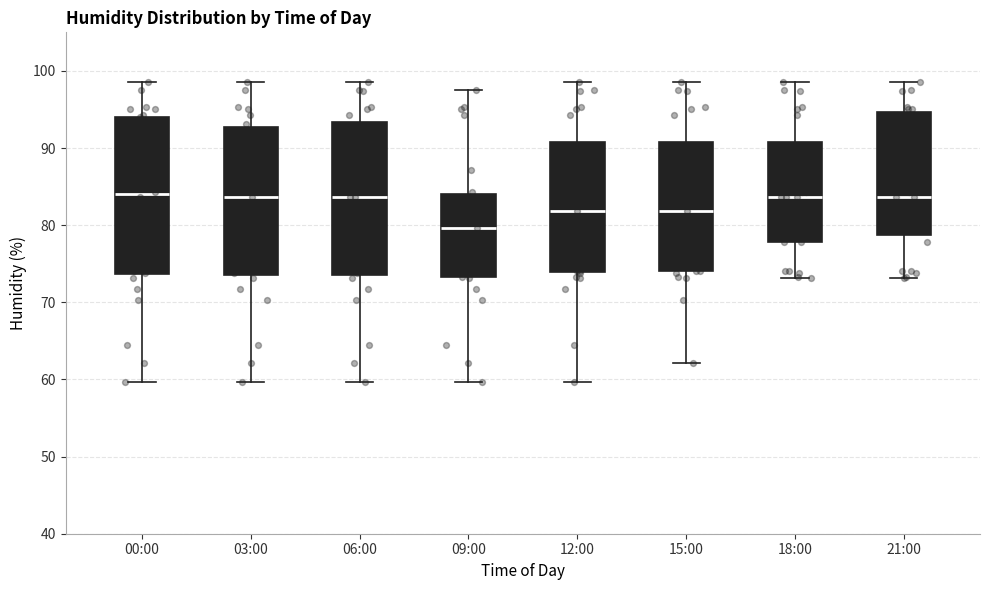

Which box has the lowest median line?

09:00